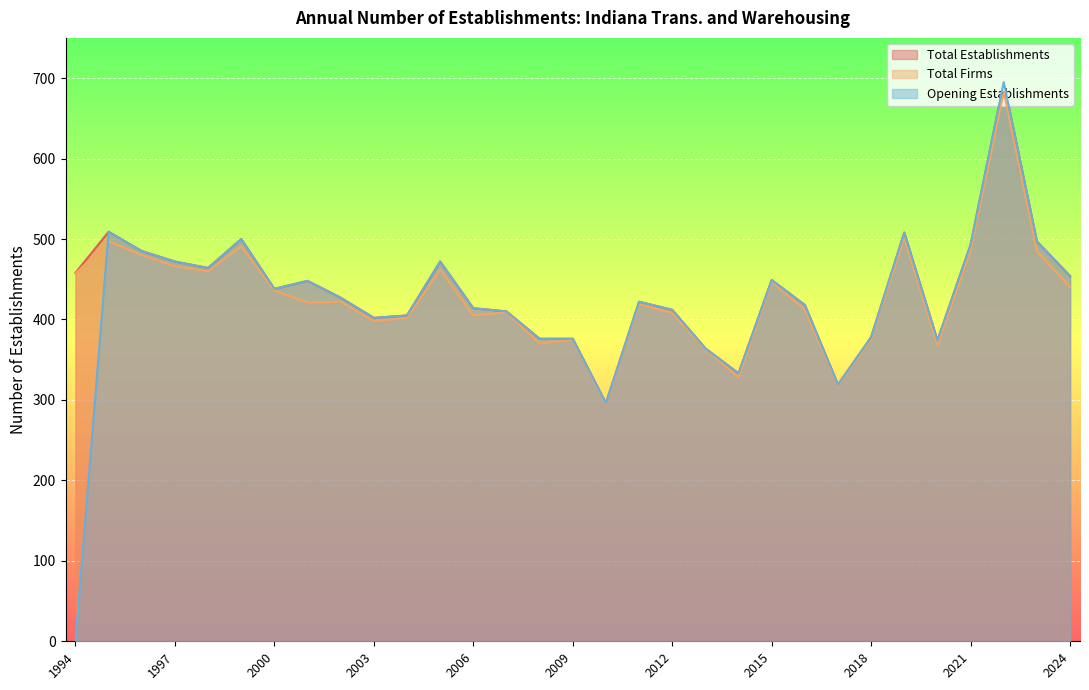

True or false: Total Firms and Total Establishments intersect in this chart.

False